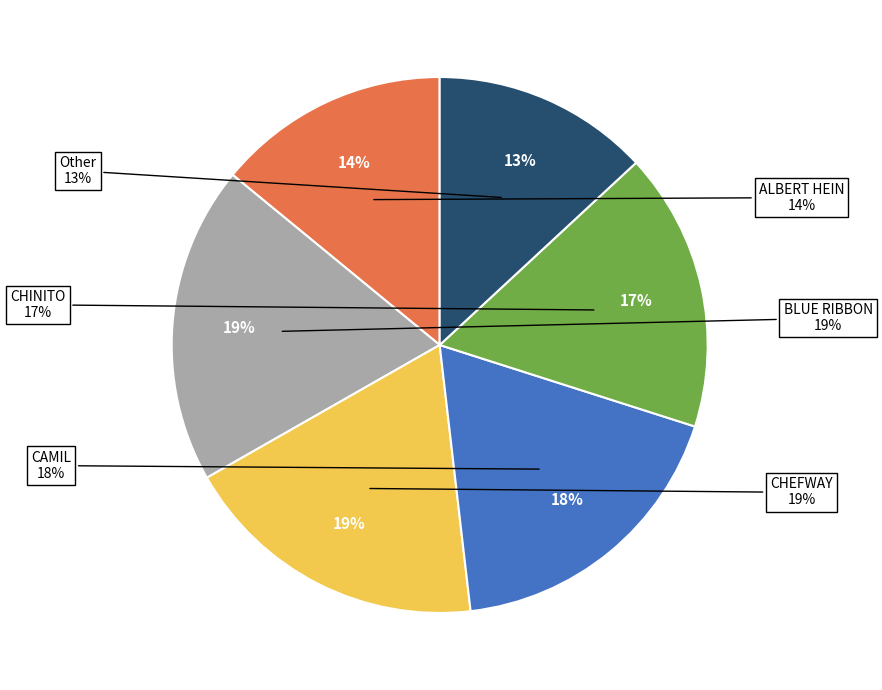

How much of the chart is everything except CAMIL?

81.8%